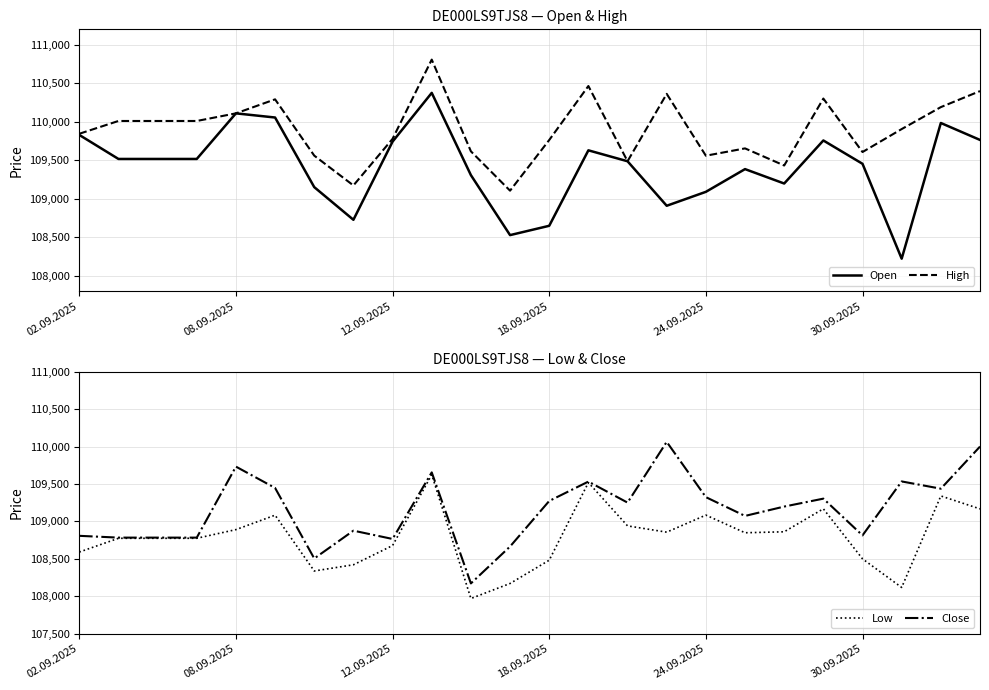

What is the smallest value displayed?

107970